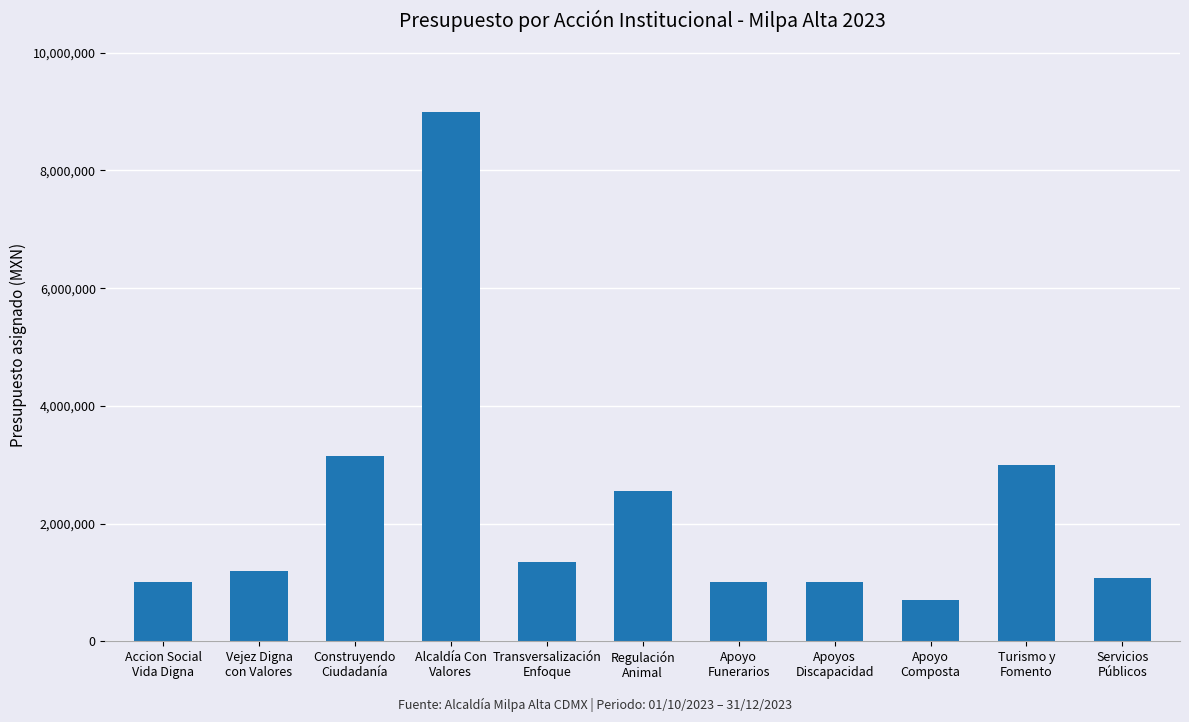

What is the change in value from Regulación
Animal to Turismo y
Fomento?

+450000.0